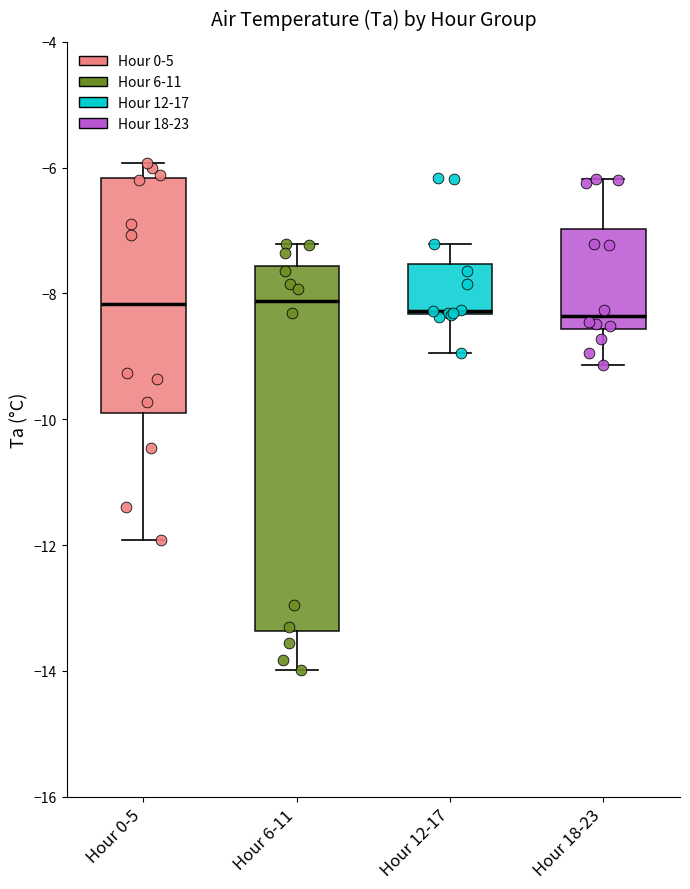

Reading left to right, read every box against the y-axis: the position of its median line, the range the box covers, and the ends of its whiskers. The values are not printed on the chart, so give them approximately, as read against the axis.

Hour 0-5: median -8.2, box -10.0 to -6.2, whiskers -12.0 to -6.0
Hour 6-11: median -8.2, box -13.4 to -7.6, whiskers -14.0 to -7.2
Hour 12-17: median -8.2 (drawn on the box's lower edge), box -8.4 to -7.6, whiskers -9.0 to -7.2
Hour 18-23: median -8.4, box -8.6 to -7.0, whiskers -9.2 to -6.2